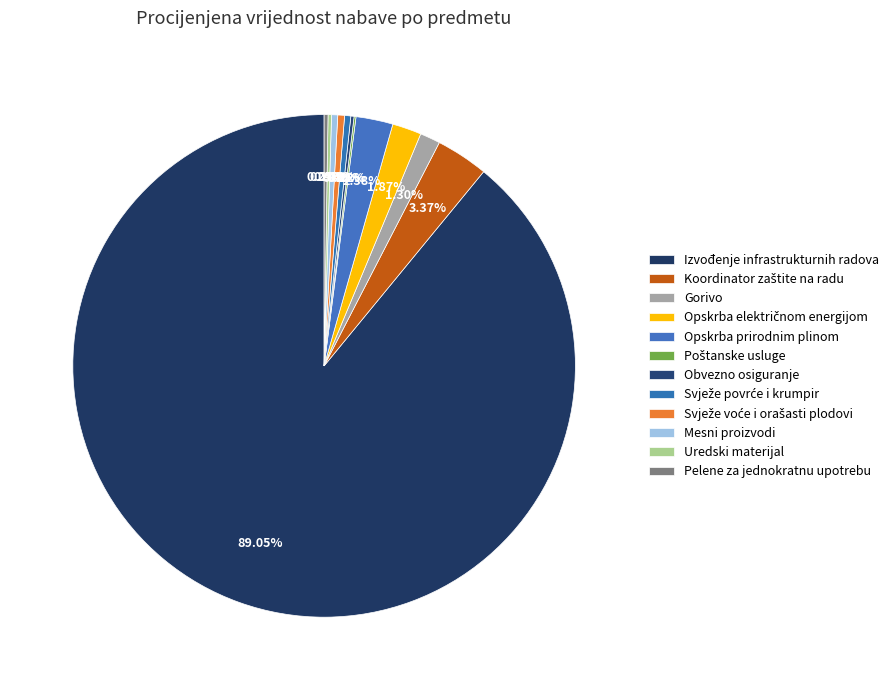

Which slice is the largest?

Izvođenje infrastrukturnih radova